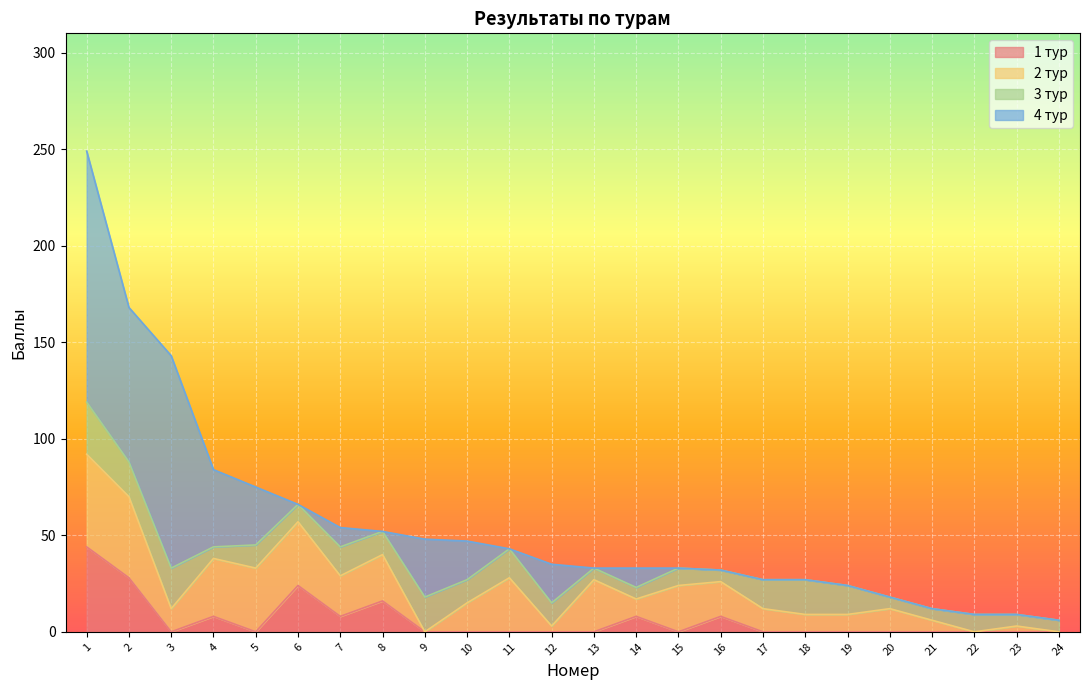

Is it true that 3 тур equals 9 at 15?

True